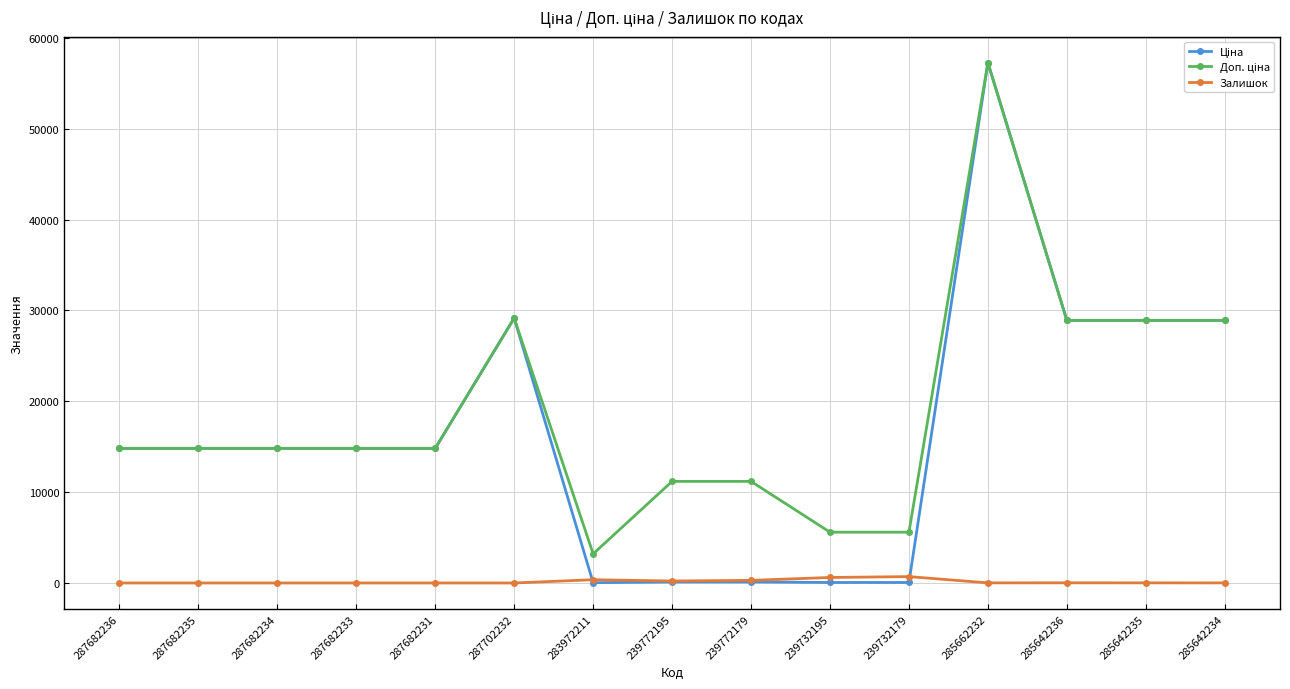

The value of Залишок at 287682234 is 0.0. True or false?

True